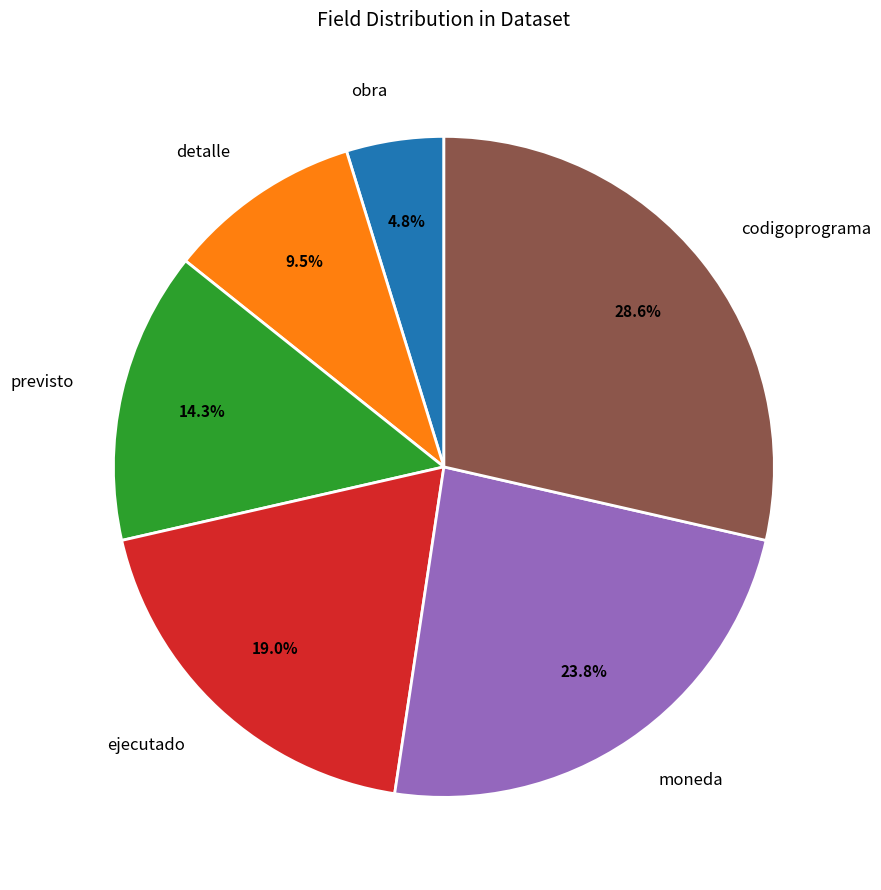

Is there any slice that represents more than half of the pie?

No